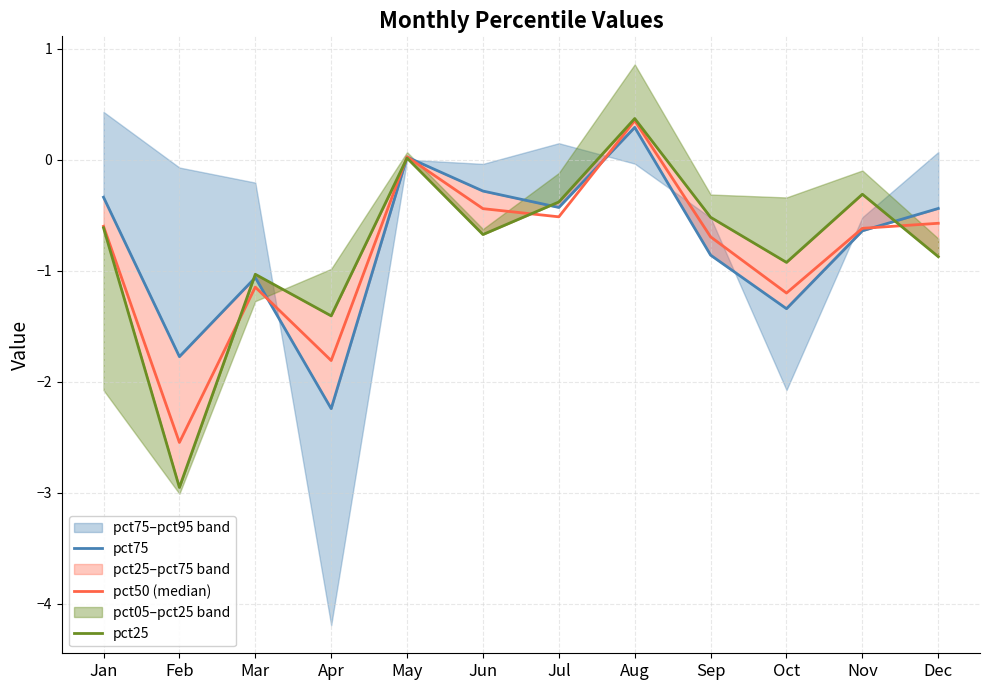

Which label corresponds to the smallest value in the chart?

Feb